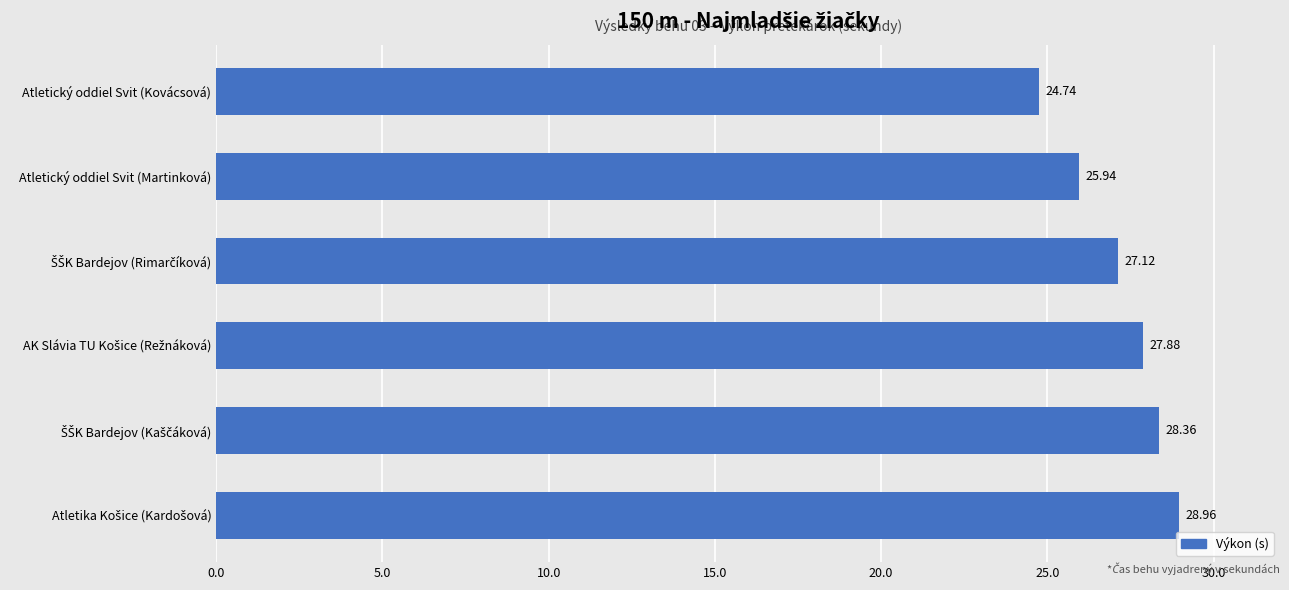

What is the sum of all values?

163.0